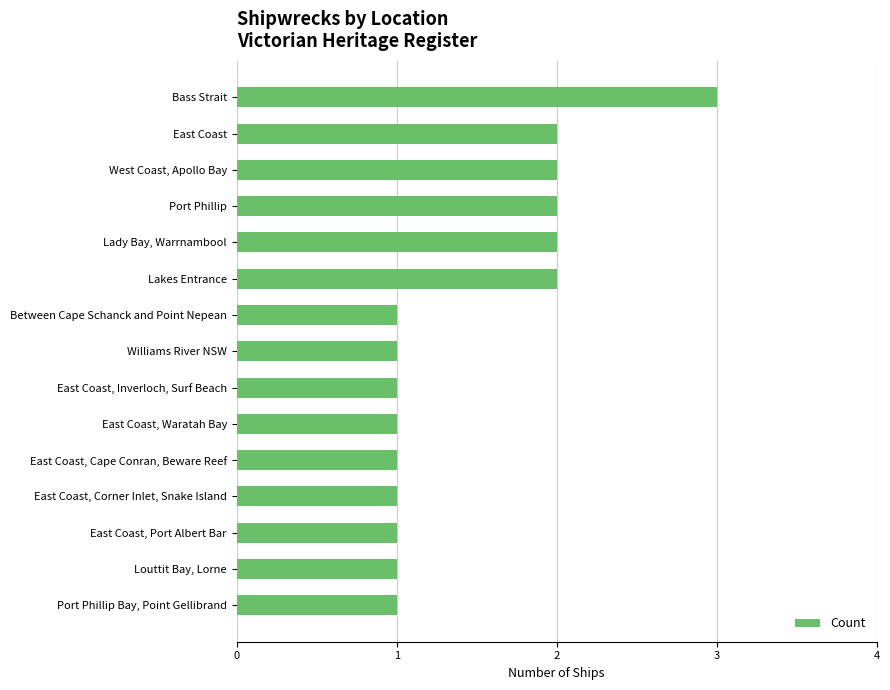

What is the label of the 14th bar from the bottom?

East Coast